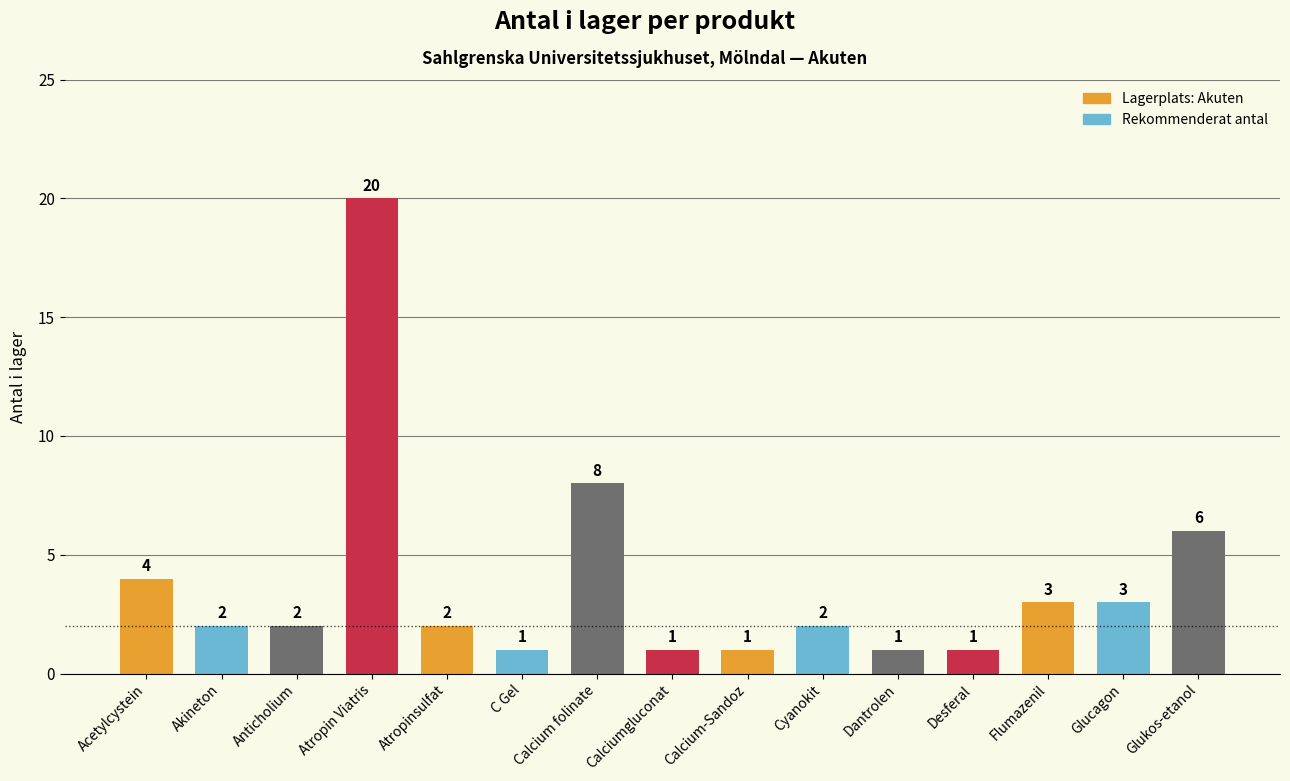

Reading left to right, transcribe all the data shown in this chart.

4	2	2	20	2	1	8	1	1	2	1	1	3	3	6